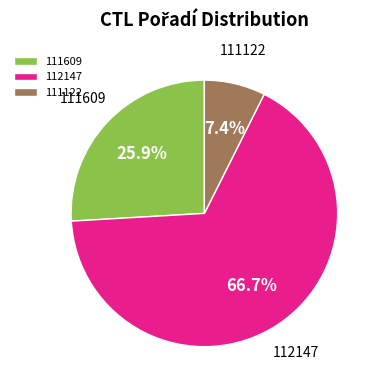

Combined, what portion of the pie is 111609 and 111122?

33.3%